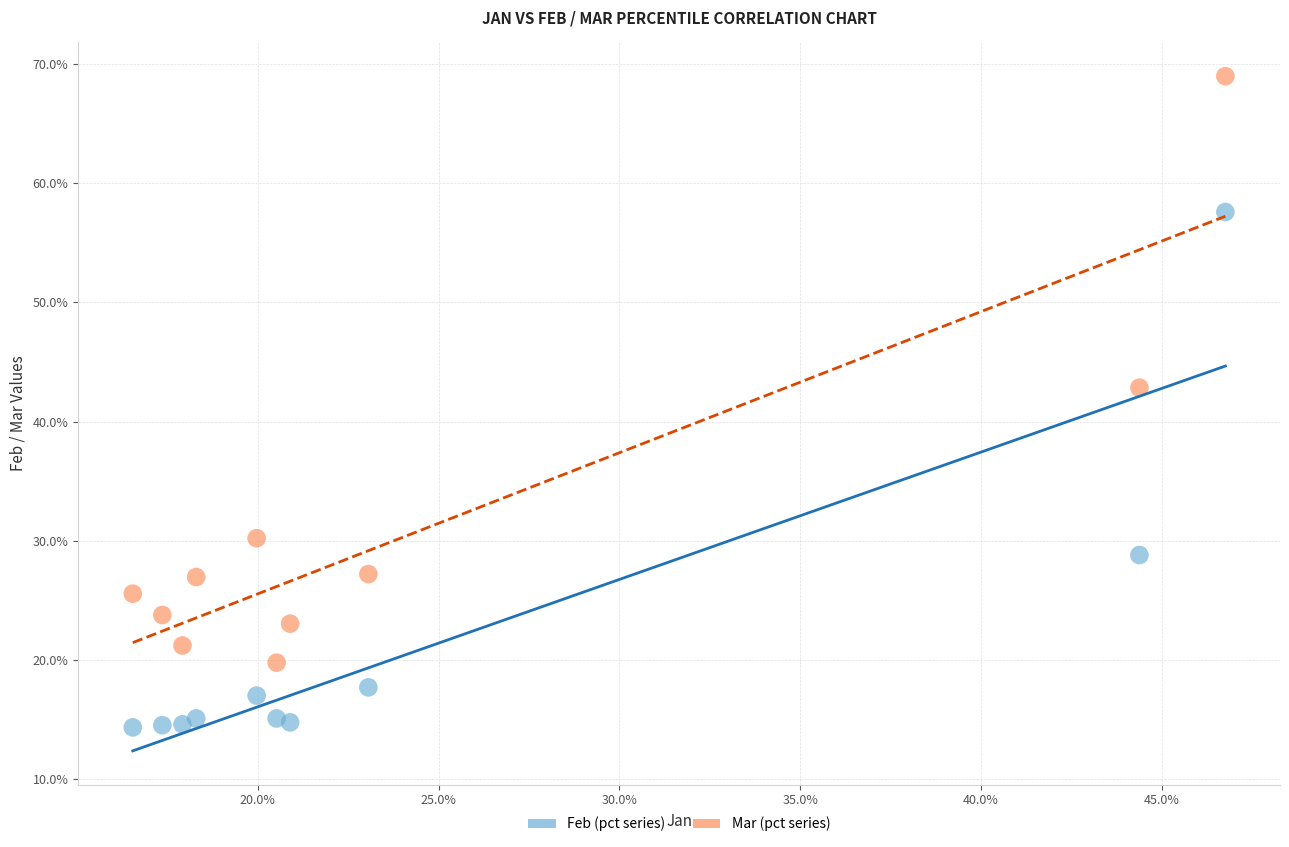

What are all the series names shown in the legend?

Feb (pct series), Mar (pct series)